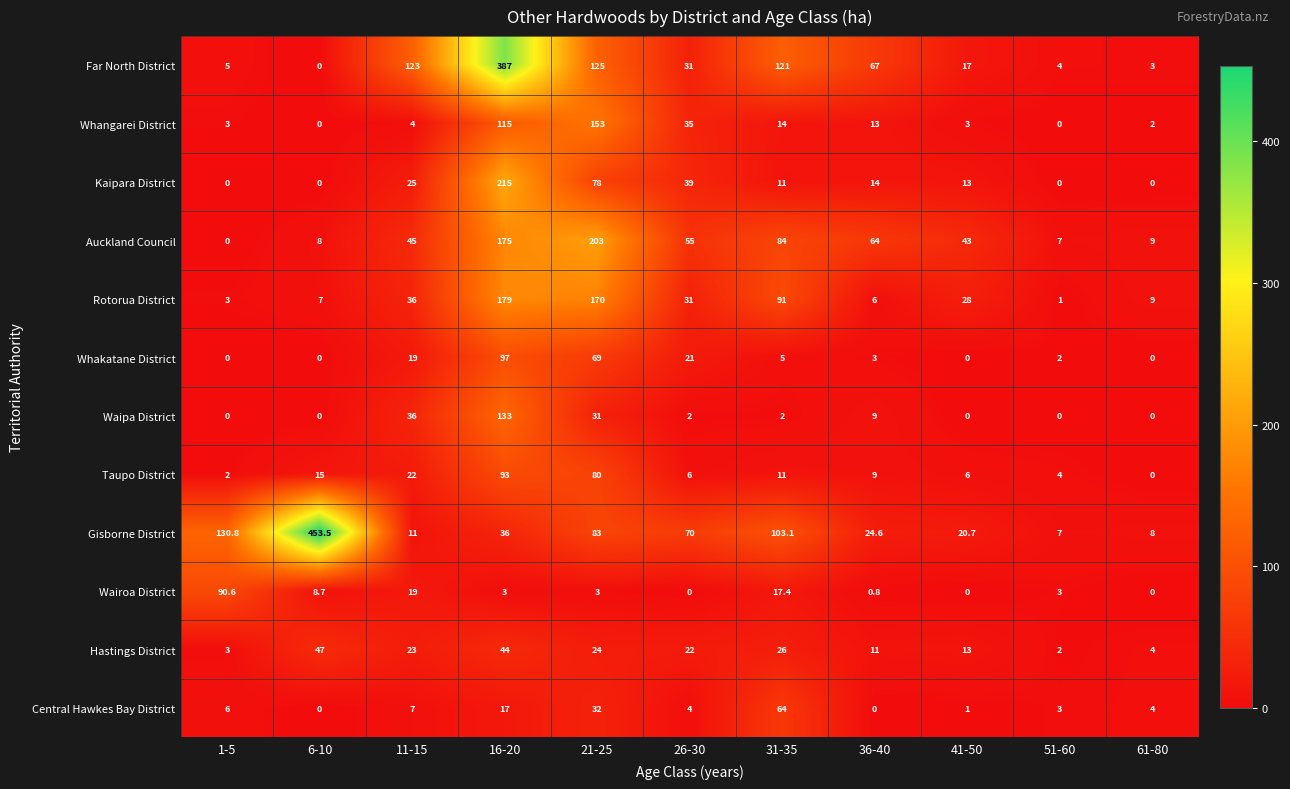

Count the number of categories in the chart.

11